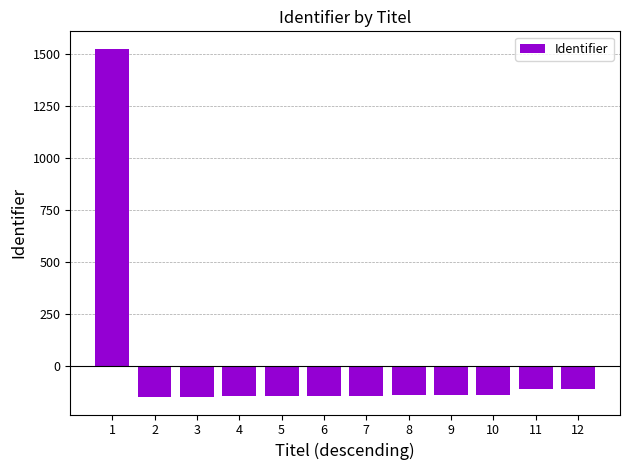

What is the difference between the maximum and minimum values?

1676.0